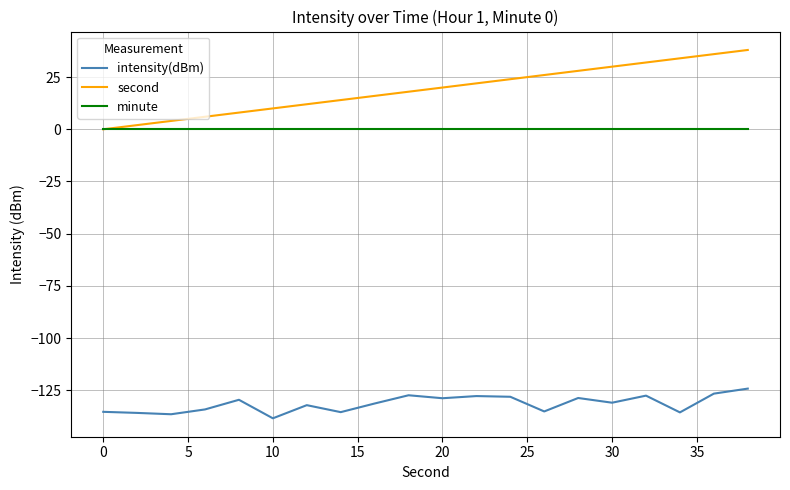

True or false: intensity(dBm) and minute cross at least once.

False